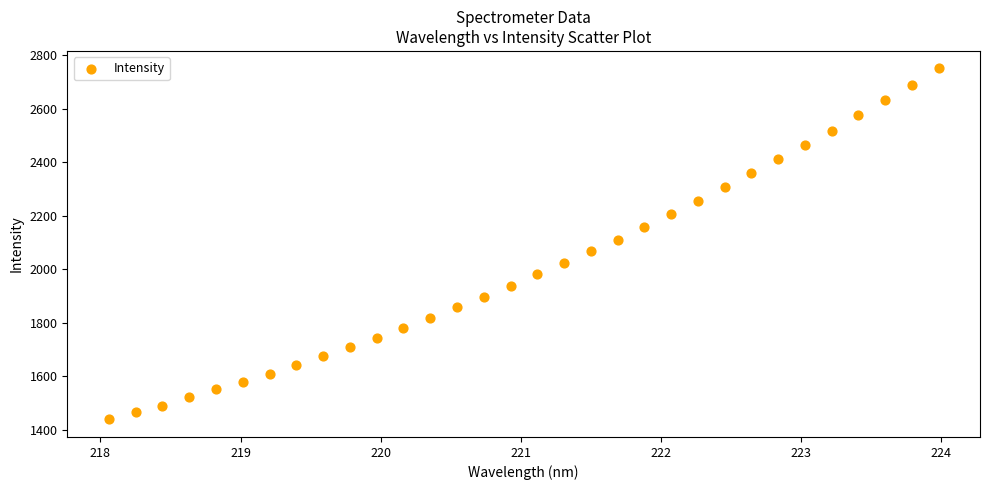

What is the range of Y values (max minus min)?

1313.2